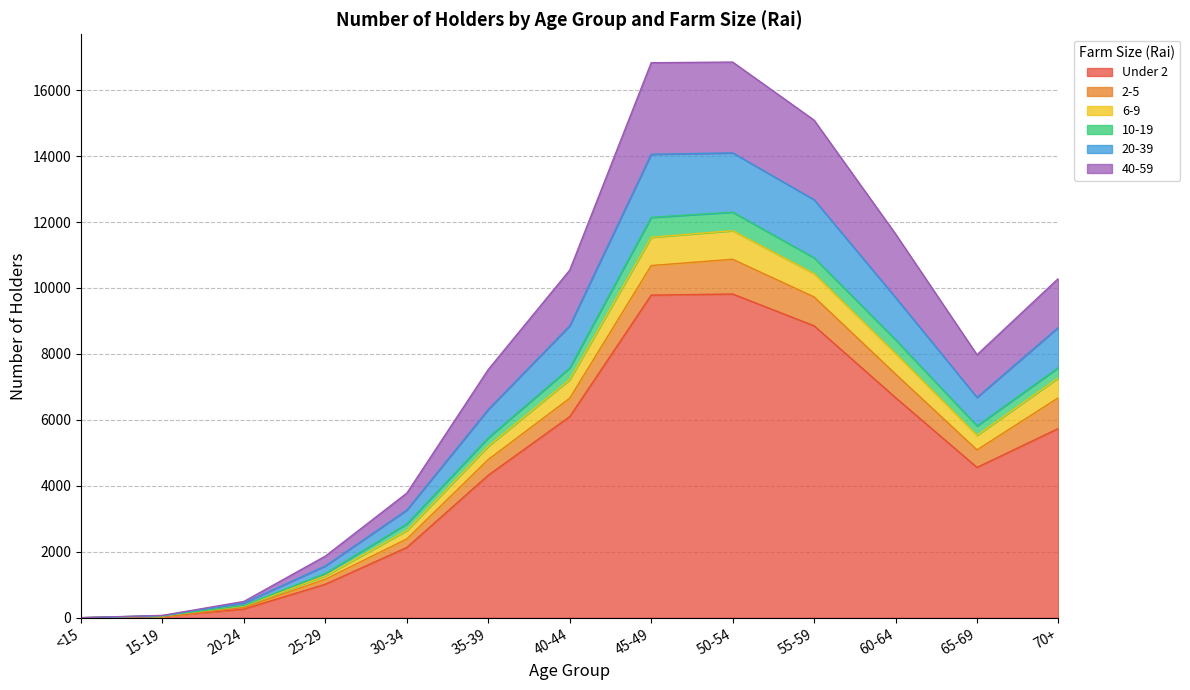

True or false: 10-19 and Under 2 cross at least once.

False